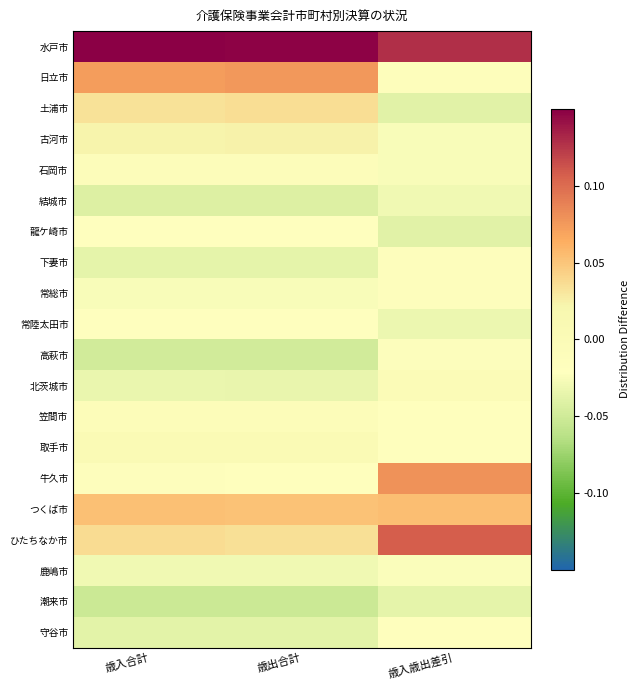

Between 歳入歳出差引 and 歳入合計, which is larger?

歳入合計